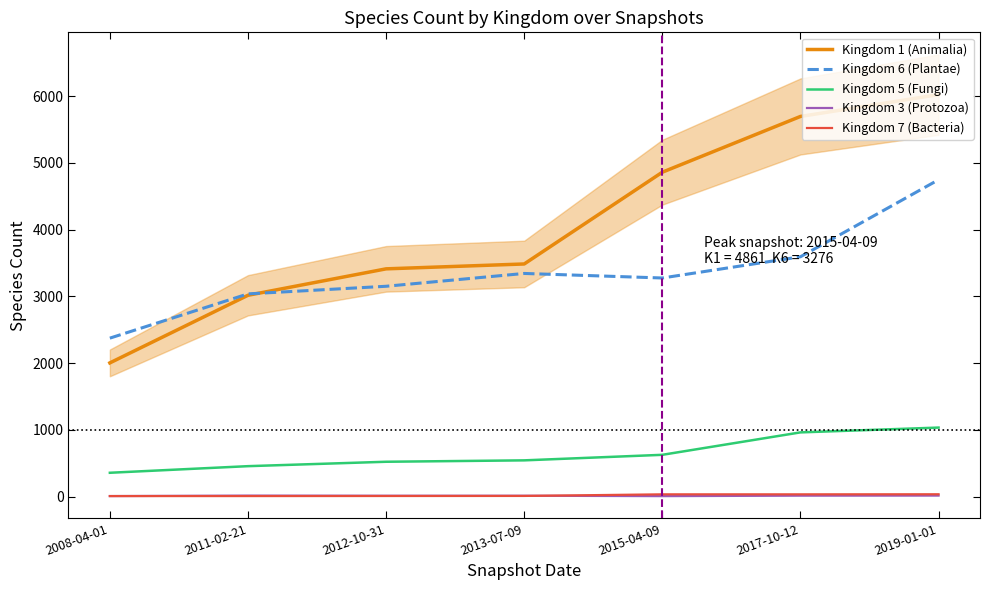

Reading left to right, extract all data points from this chart.

Kingdom 1 (Animalia): 2008-04-01=2004	2011-02-21=3017	2012-10-31=3413	2013-07-09=3486	2015-04-09=4861	2017-10-12=5696	2019-01-01=6023
Kingdom 6 (Plantae): 2008-04-01=2375	2011-02-21=3038	2012-10-31=3152	2013-07-09=3344	2015-04-09=3276	2017-10-12=3594	2019-01-01=4748
Kingdom 5 (Fungi): 2008-04-01=358	2011-02-21=457	2012-10-31=523	2013-07-09=544	2015-04-09=627	2017-10-12=963	2019-01-01=1035
Kingdom 3 (Protozoa): 2008-04-01=9	2011-02-21=16	2012-10-31=14	2013-07-09=14	2015-04-09=8	2017-10-12=15	2019-01-01=16
Kingdom 7 (Bacteria): 2008-04-01=9	2011-02-21=9	2012-10-31=10	2013-07-09=11	2015-04-09=35	2017-10-12=35	2019-01-01=36